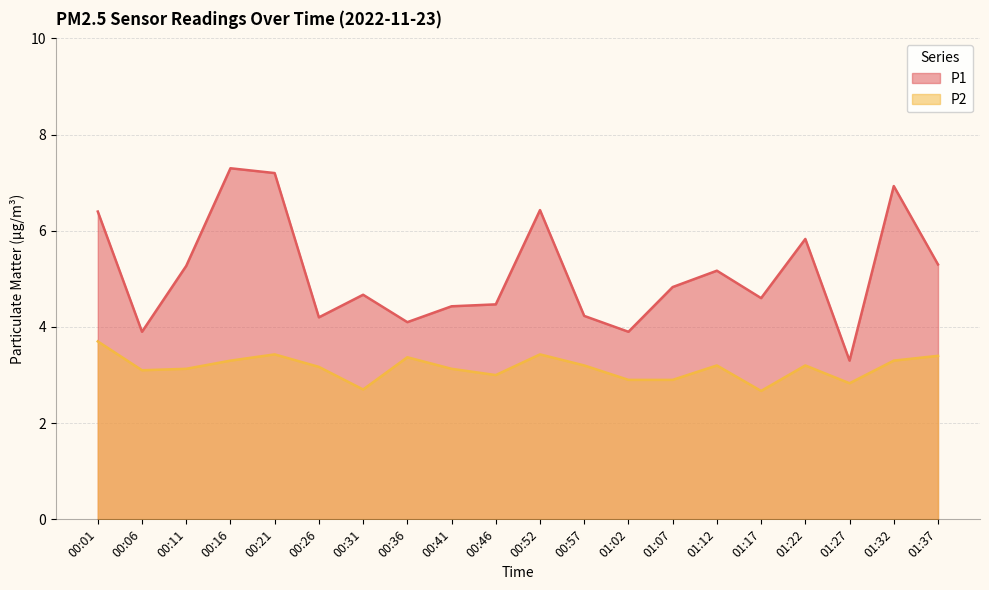

What is the sum of the P2 values at 00:57 and 01:27?

6.0